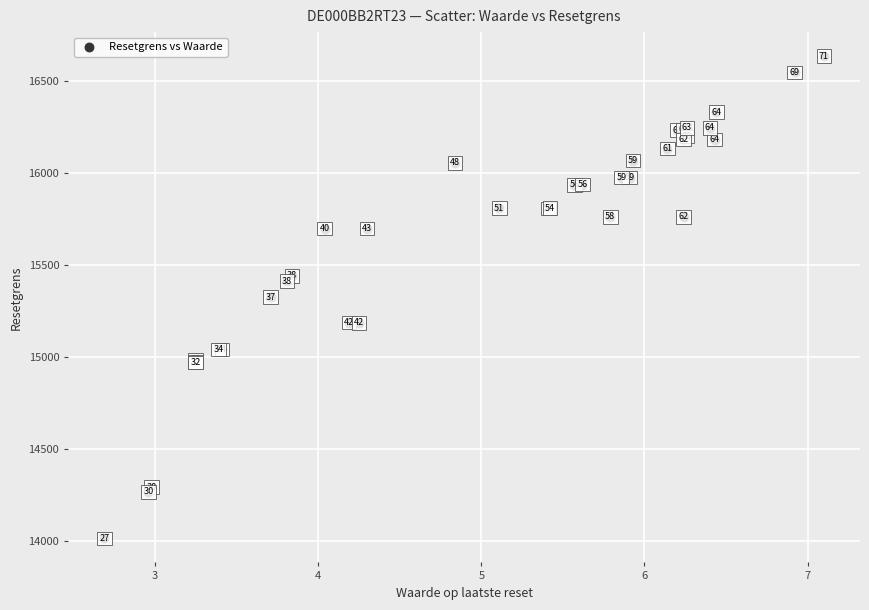

What Y value in the scatter plot is closest to 15325?

15325.8